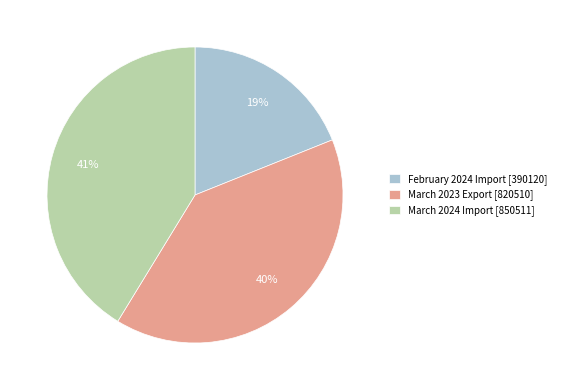

Rank the categories by value from lowest to highest.

February 2024 Import, March 2023 Export, March 2024 Import